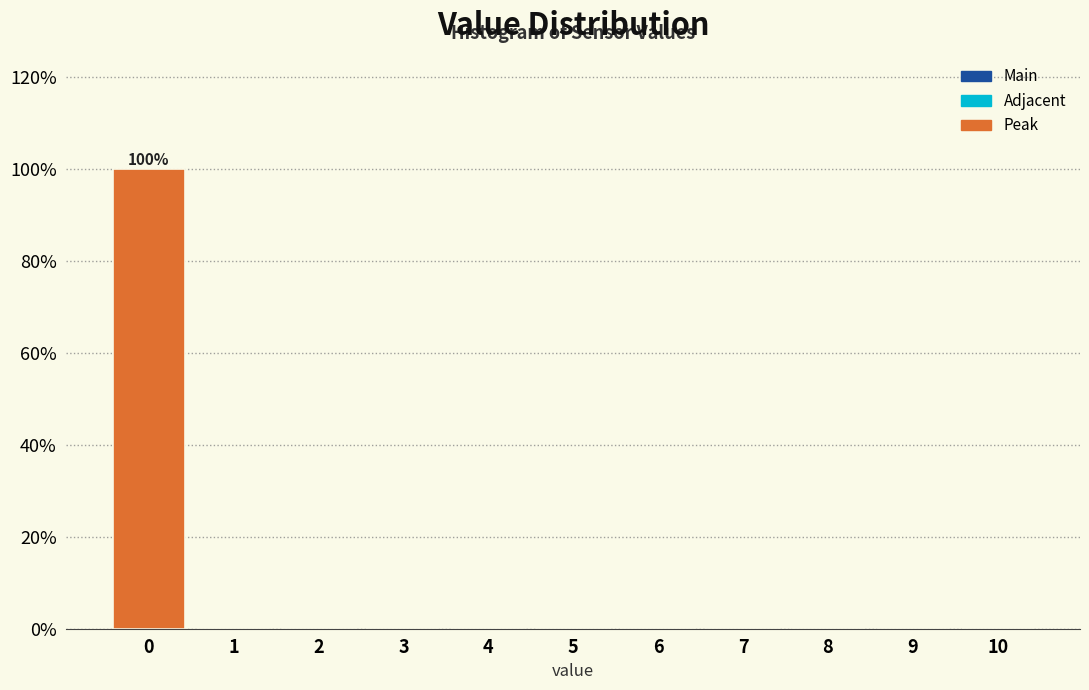

Which range on the x-axis has the tallest bar?

-0.5 to 0.5